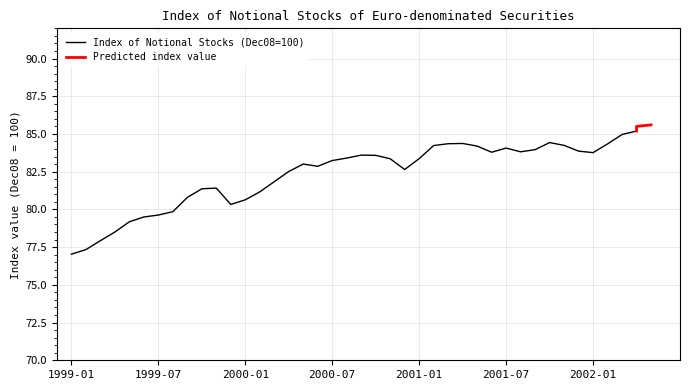

The value at 2001-12 is 19.5. True or false?

False